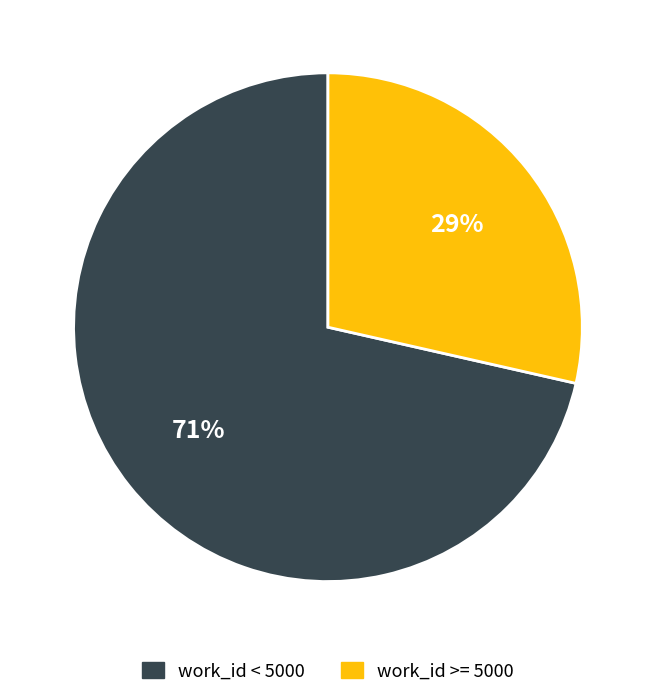

The work_id < 5000 slice represents 77% of the pie. True or false?

False